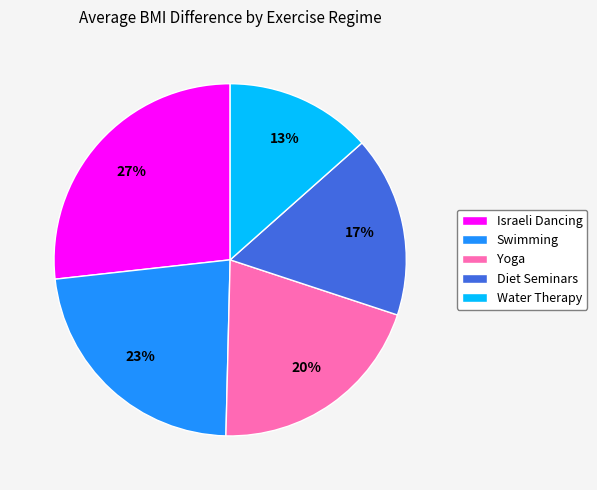

To the nearest percent, what is the average slice percentage?

20%